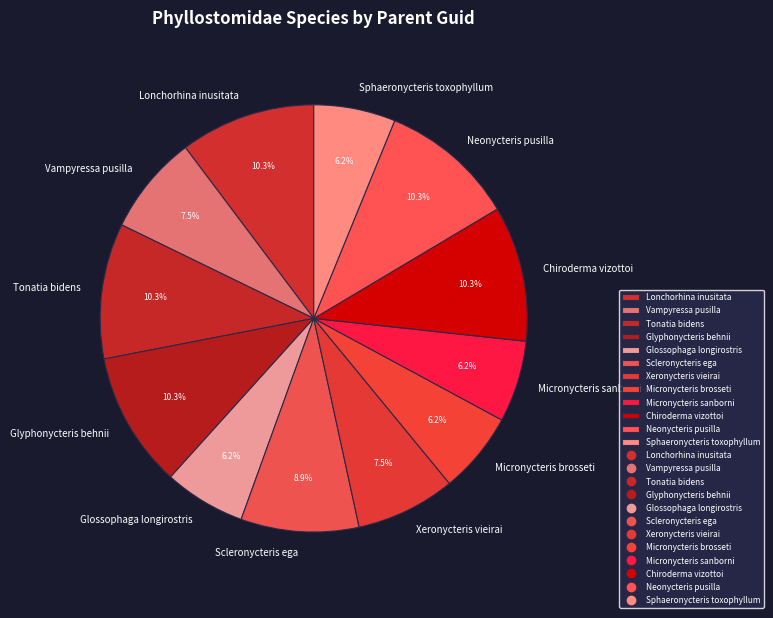

Approximately how many times larger is the value at Chiroderma vizottoi compared to Sphaeronycteris toxophyllum?

1.7